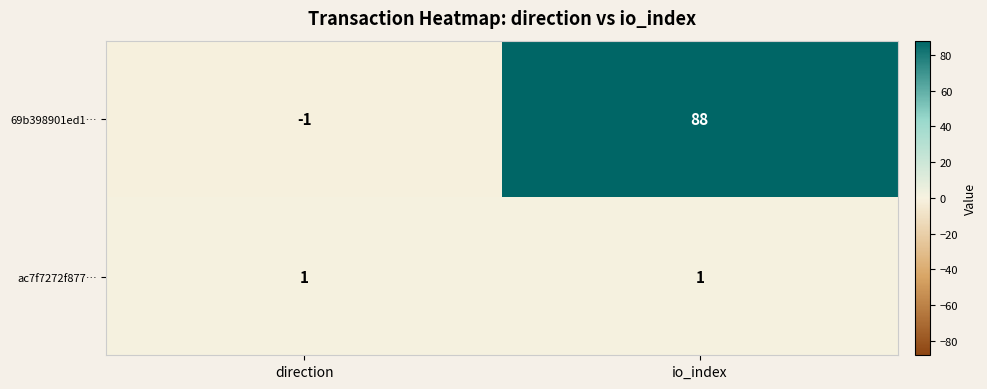

The ac7f7272f877… series shows 0 at direction. True or false?

False